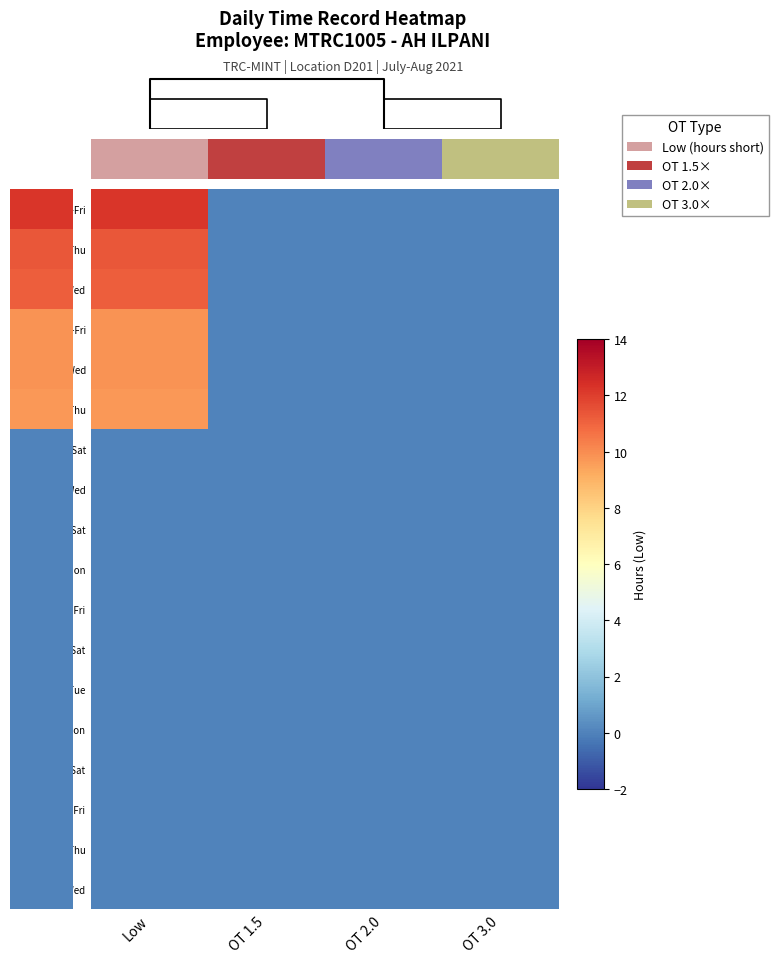

Where is 12-Thu nearest to the value 4?

OT 1.5